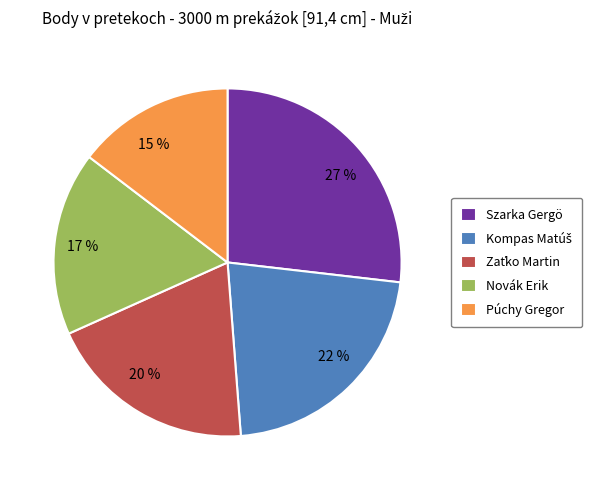

Is it true that Púchy Gregor is 15% of the pie?

True